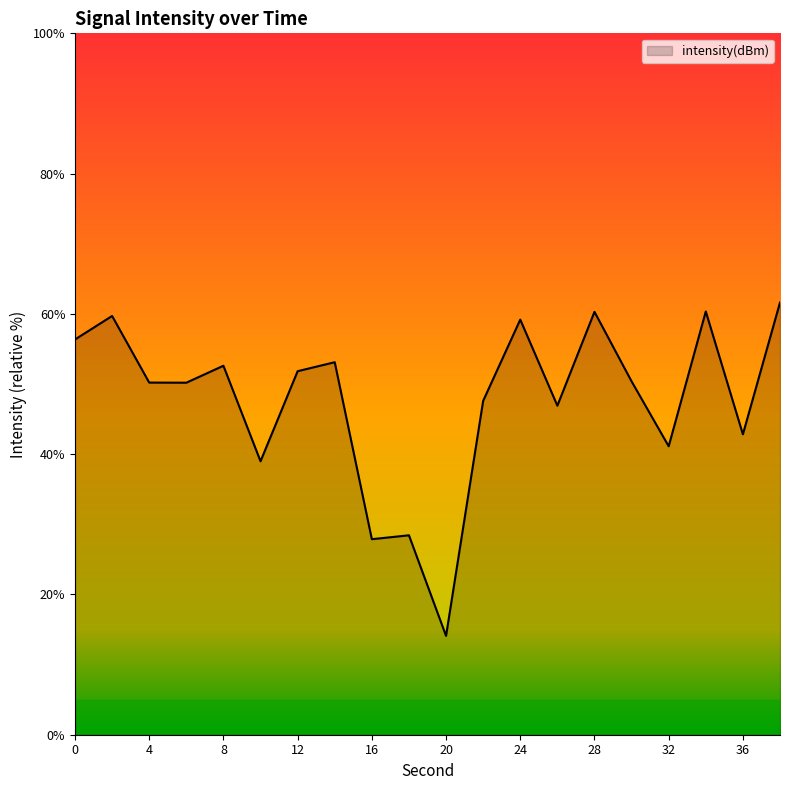

What is the greatest value displayed?

61.6